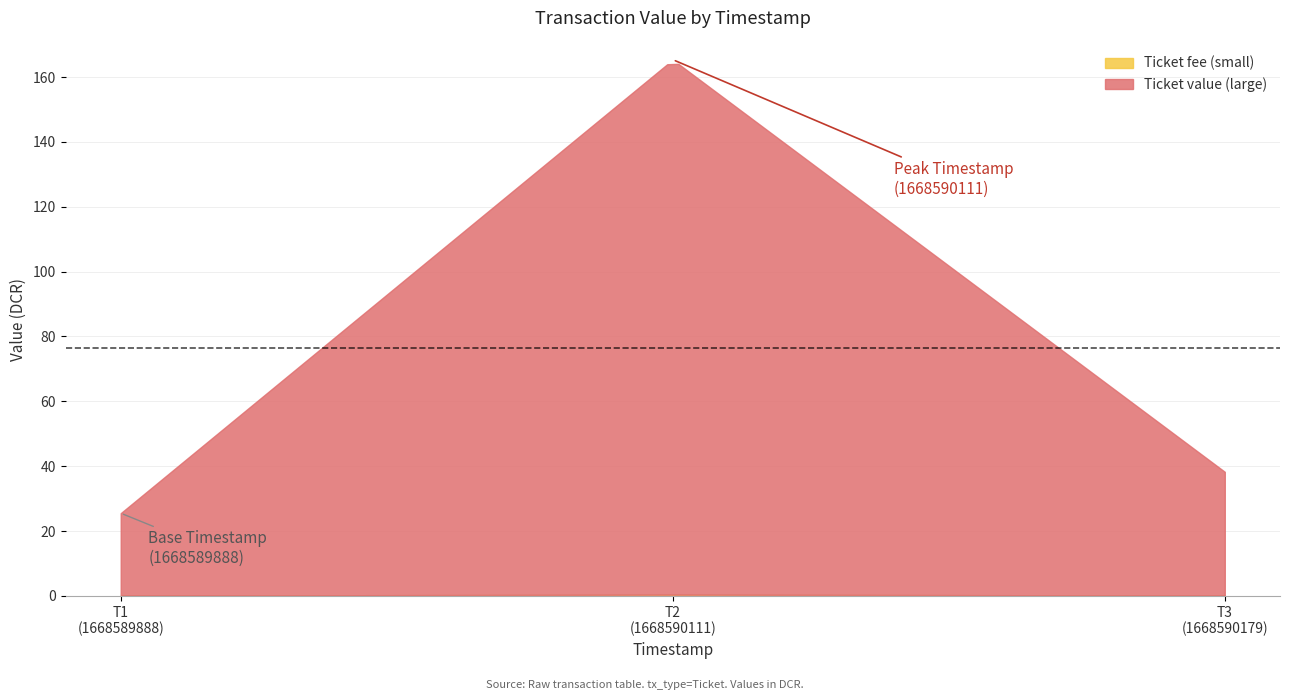

True or false: Ticket fee (small) has a value of 0.0 at 1668590111.

True